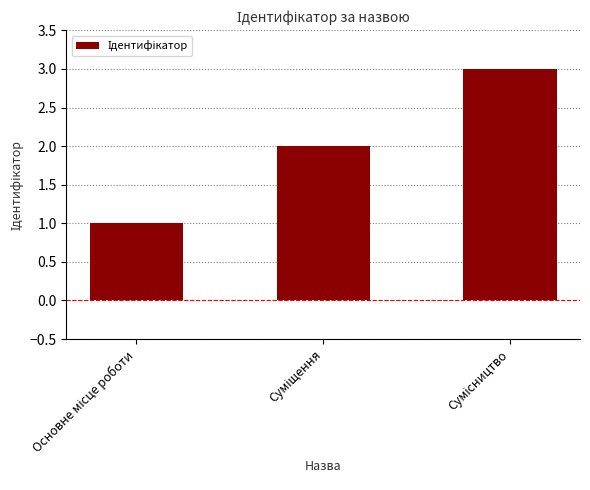

What is the maximum value shown in the chart?

3